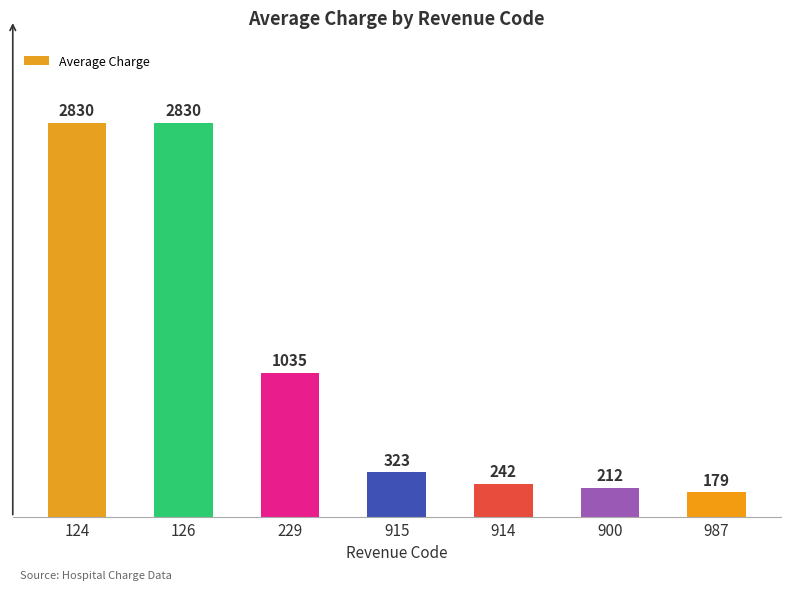

What is the sum of the values at 900 and 126?

3042